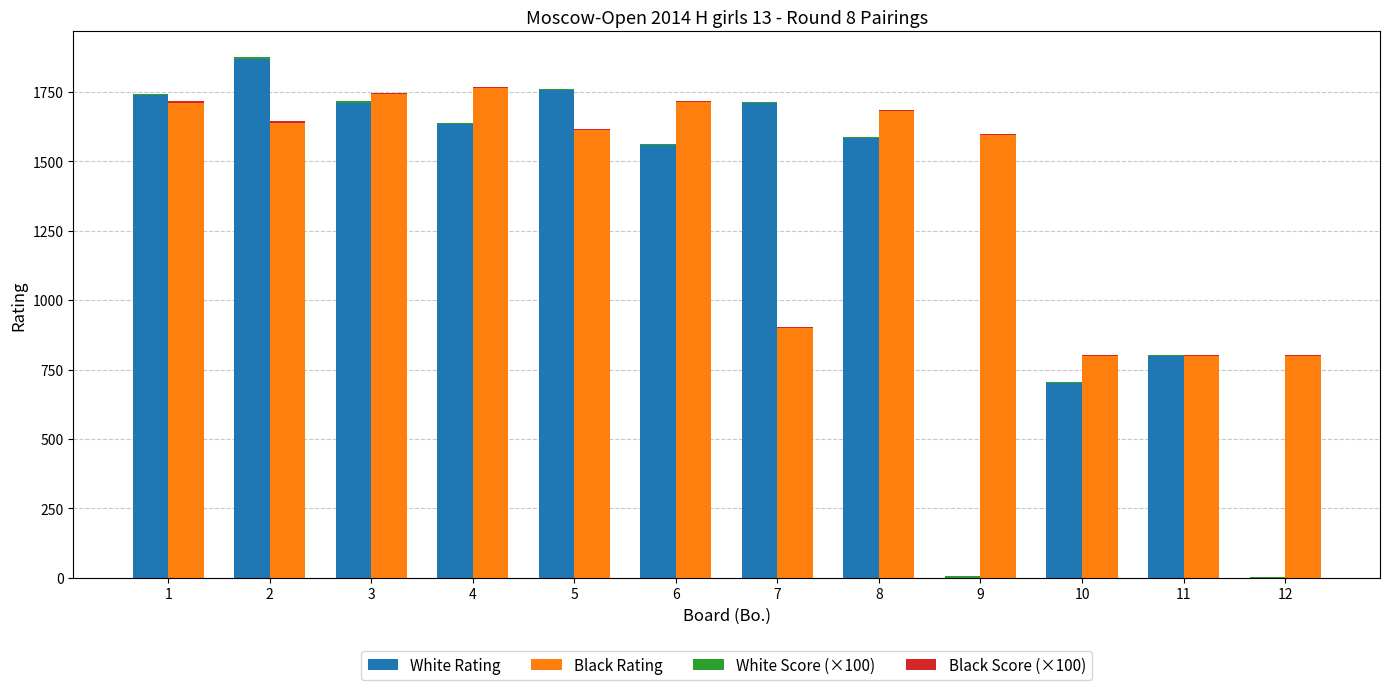

Is it true that White Rating equals 1869.0 at 2?

True